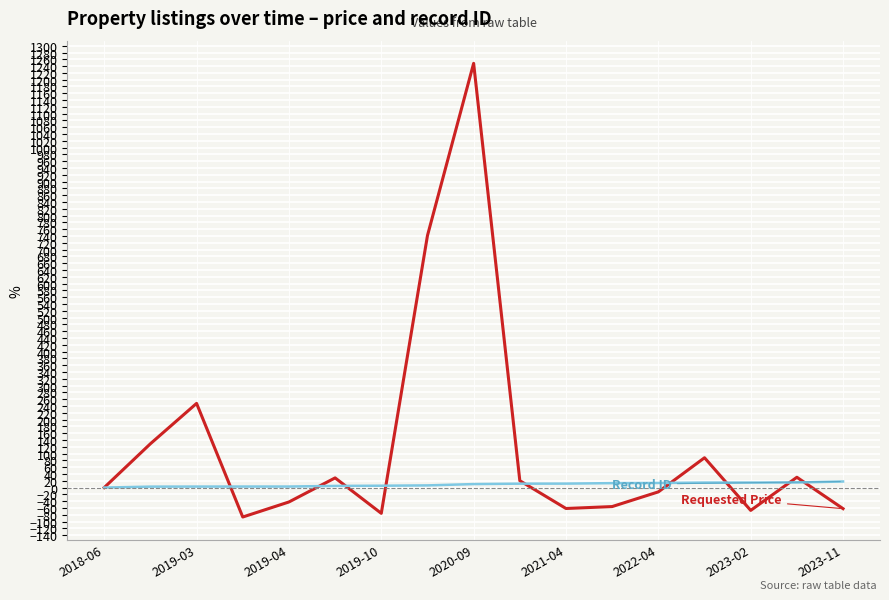

What is the maximum value shown in the chart?

1248.1